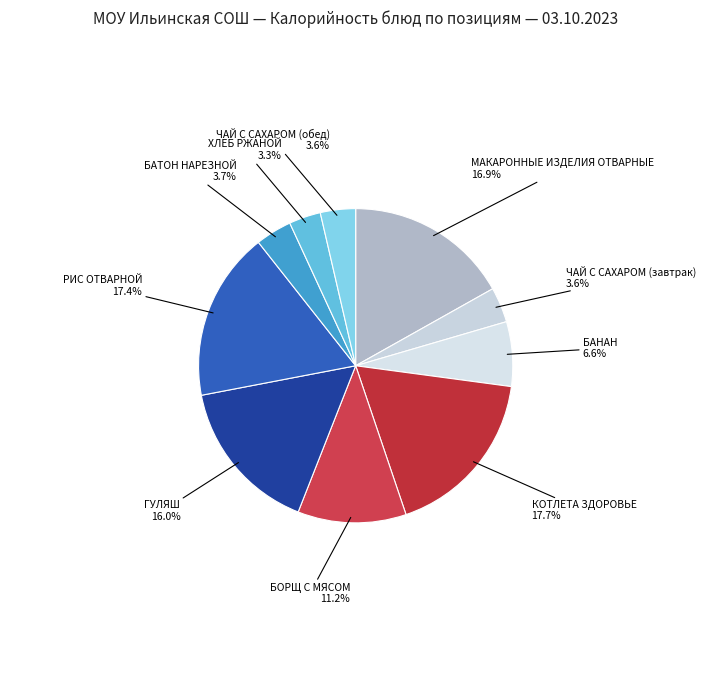

How many slices are in this pie chart?

10